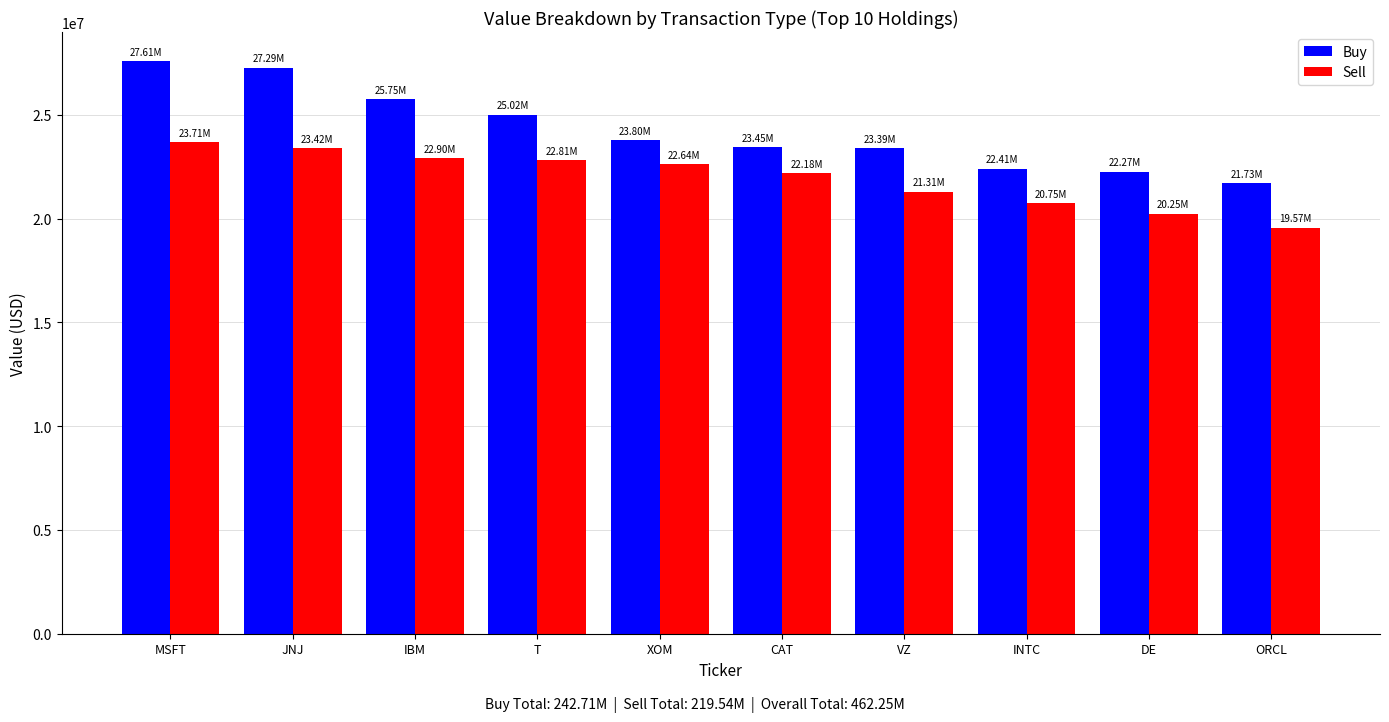

What is the spread (max minus min) of values at XOM?

1153000